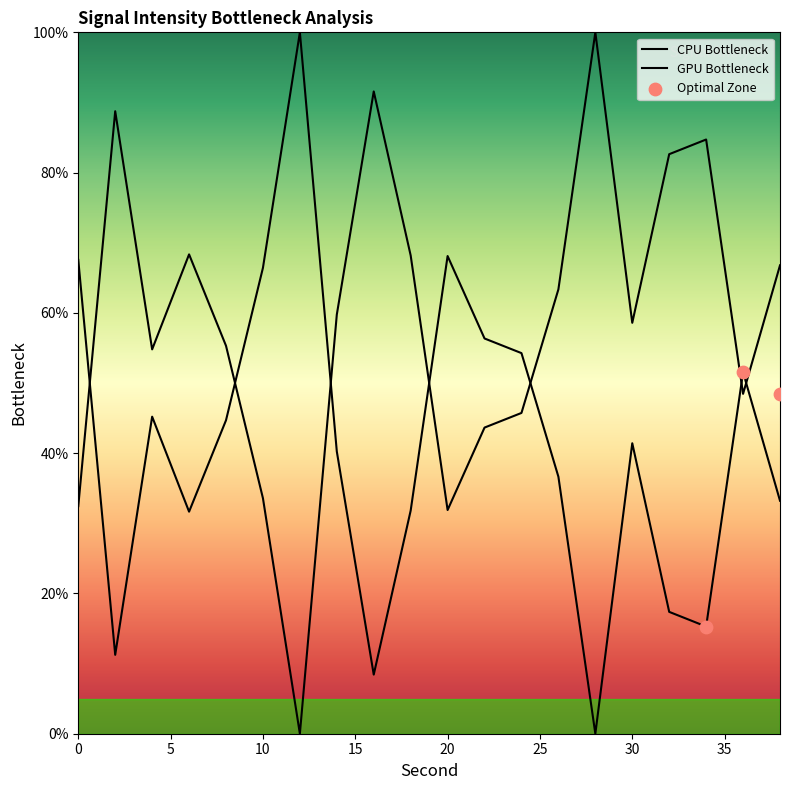

What is the ratio of the value at 22 to the value at 26?

0.7